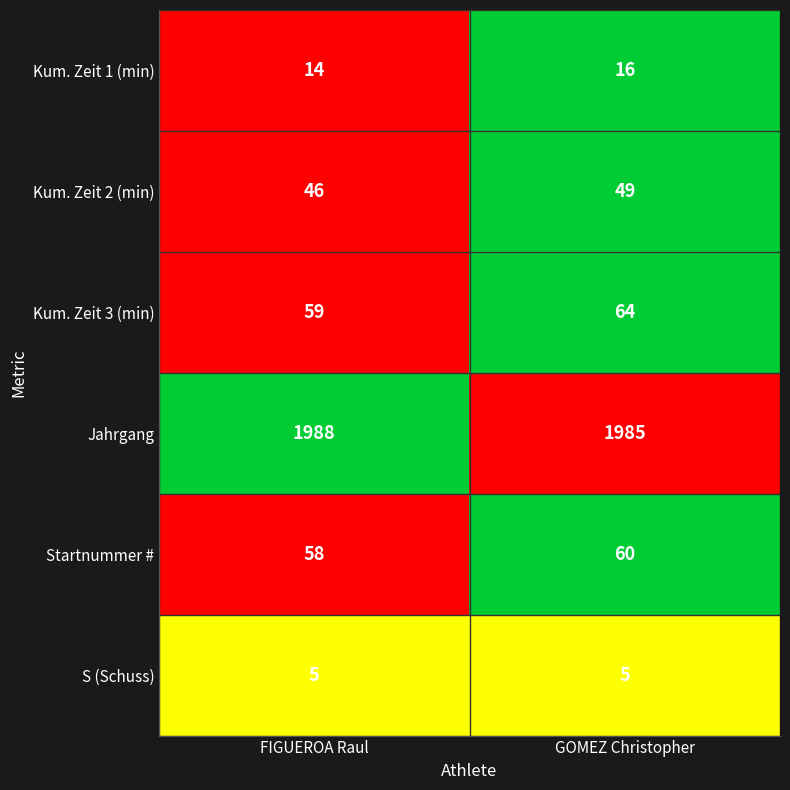

Which series has the largest total across all categories?

Jahrgang